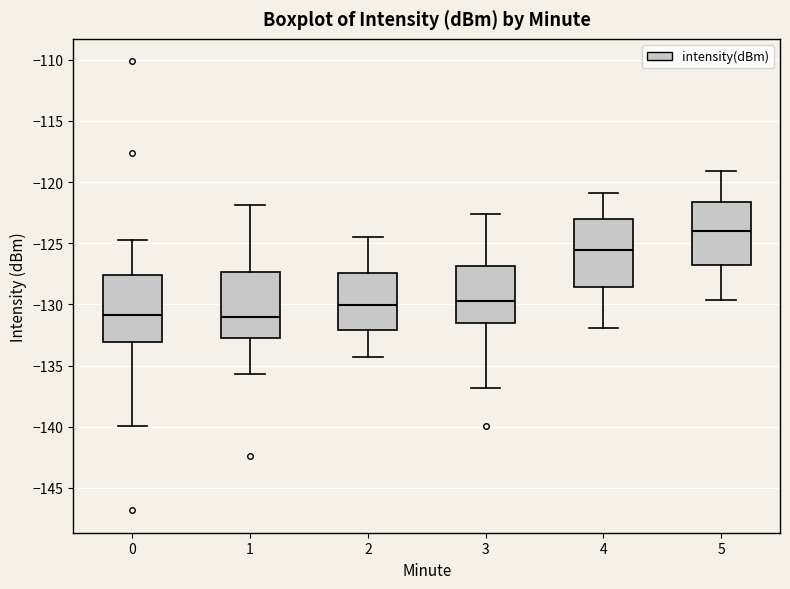

Reading left to right, read every box against the y-axis: the position of its median line, the range the box covers, and the ends of its whiskers. The values are not printed on the chart, so give them approximately, as read against the axis.

0: median -131.0, box -133.0 to -127.5, whiskers -140.0 to -124.5
1: median -131.0, box -133.0 to -127.5, whiskers -135.5 to -122.0
2: median -130.0, box -132.0 to -127.5, whiskers -134.5 to -124.5
3: median -129.5, box -131.5 to -127.0, whiskers -137.0 to -122.5
4: median -125.5, box -128.5 to -123.0, whiskers -132.0 to -121.0
5: median -124.0, box -127.0 to -121.5, whiskers -129.5 to -119.0